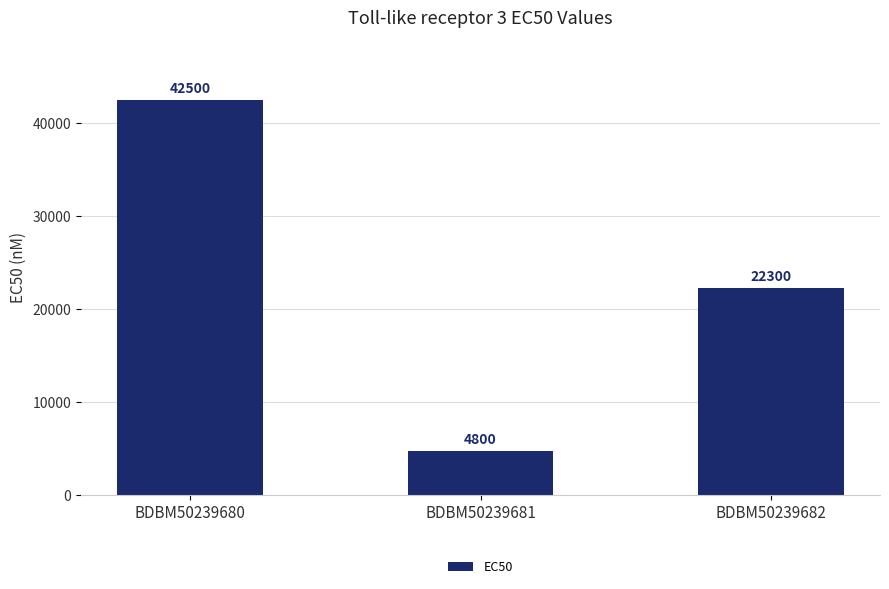

Is it true that the value at BDBM50239681 is 2850?

False